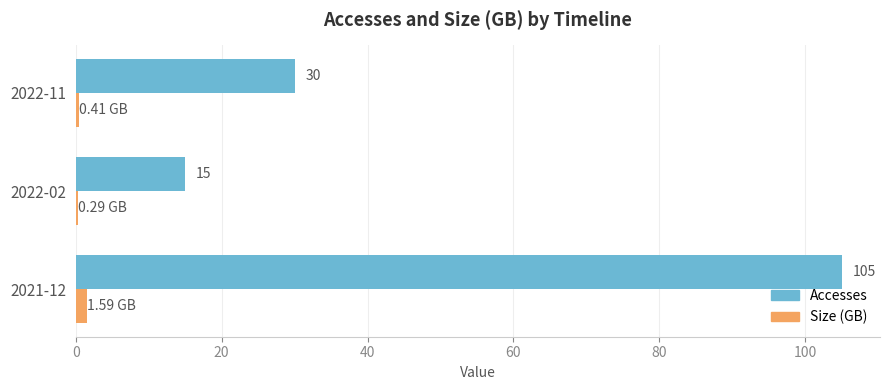

What is the sum of the Size (GB) values at 2021-12 and 2022-11?

2.0